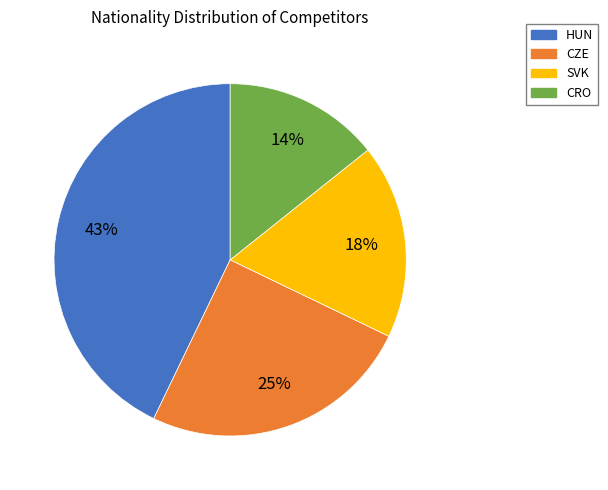

To the nearest percent, what is the difference between the largest and smallest slice percentages?

29%